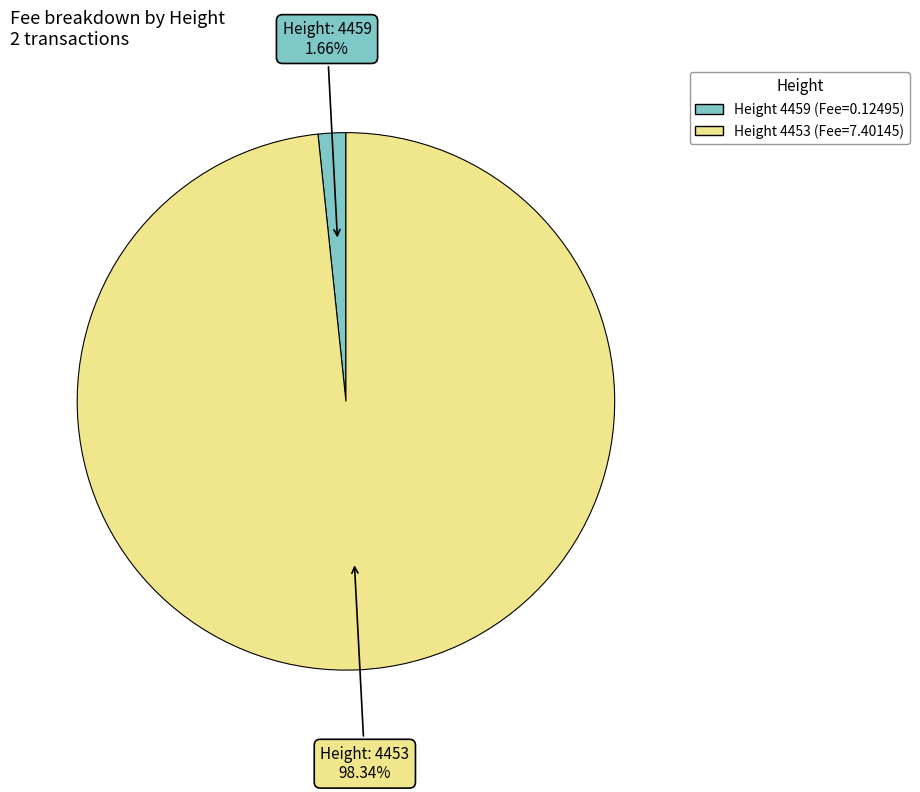

Is there a majority slice in this chart?

Yes